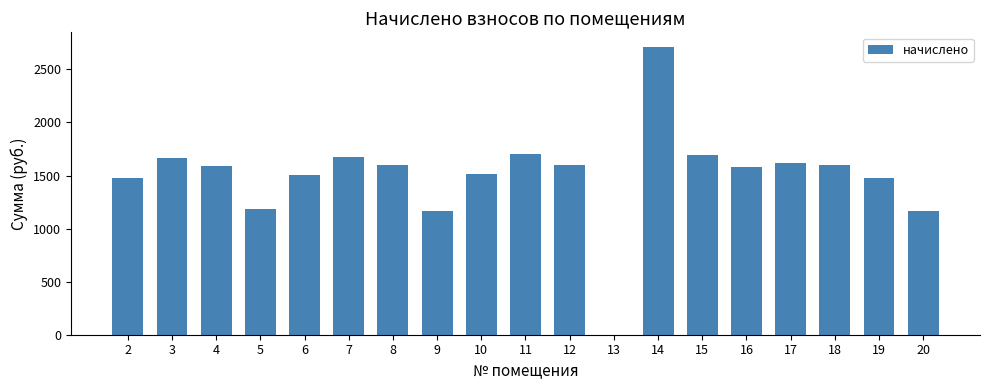

Between 11 and 6, which is larger?

11